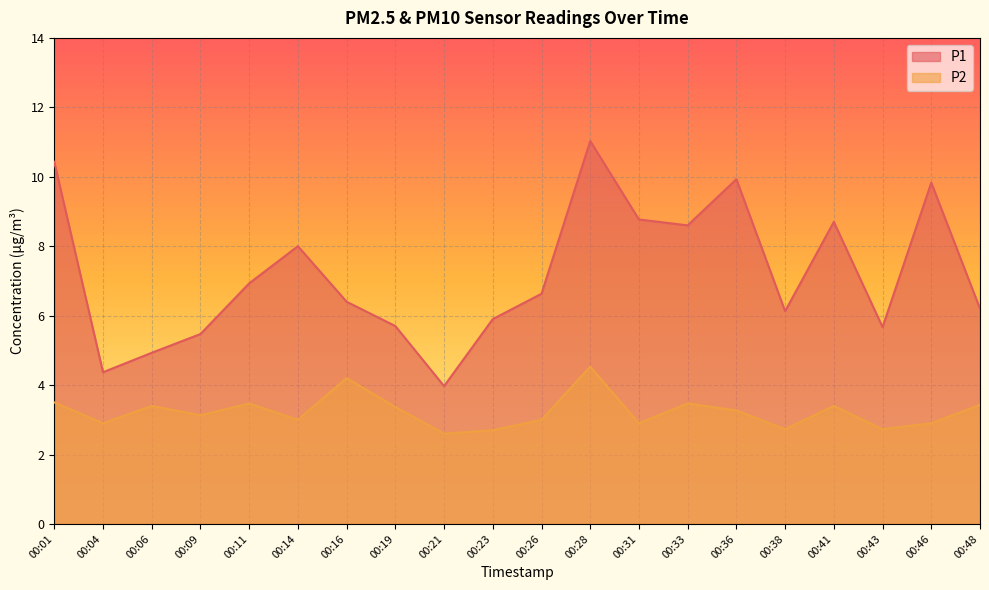

How many lines are shown in the chart?

2